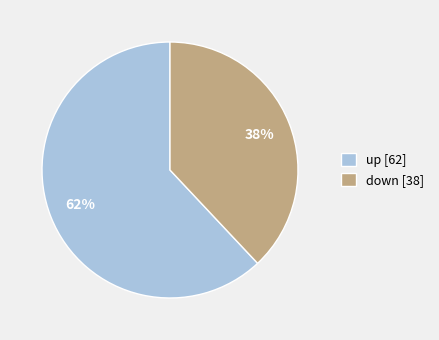

To the nearest percent, what is the average slice percentage?

50%